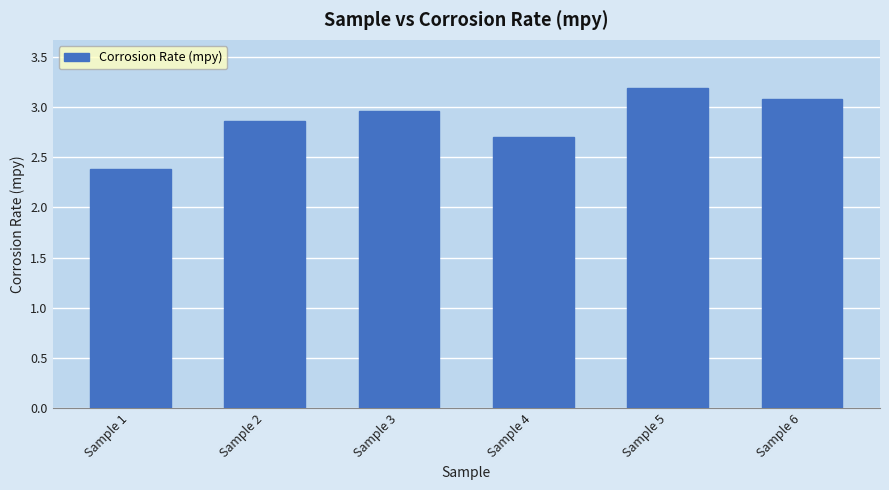

Which label corresponds to the largest value in the chart?

Sample 5